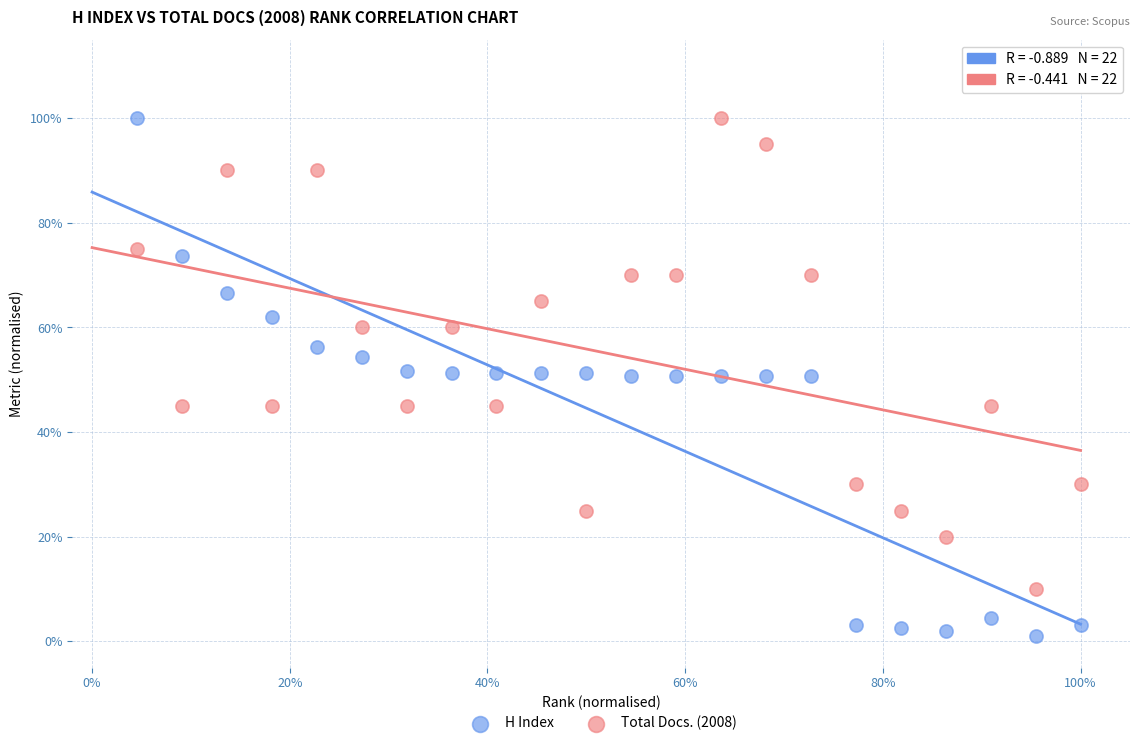

Which series reaches the minimum Y coordinate?

H Index